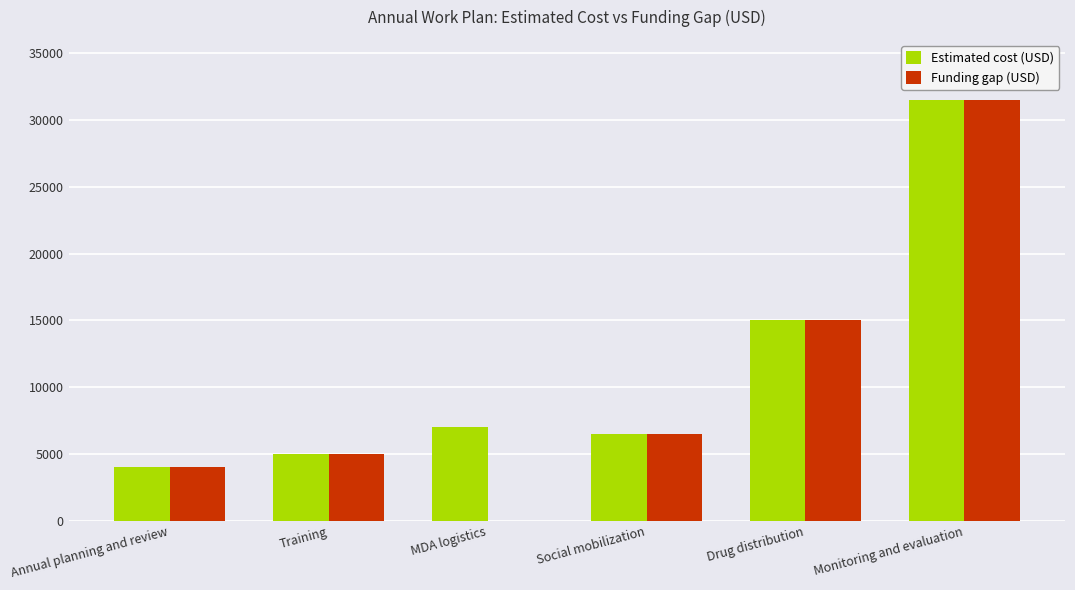

Is it true that Funding gap (USD) equals 5000 at Training?

True